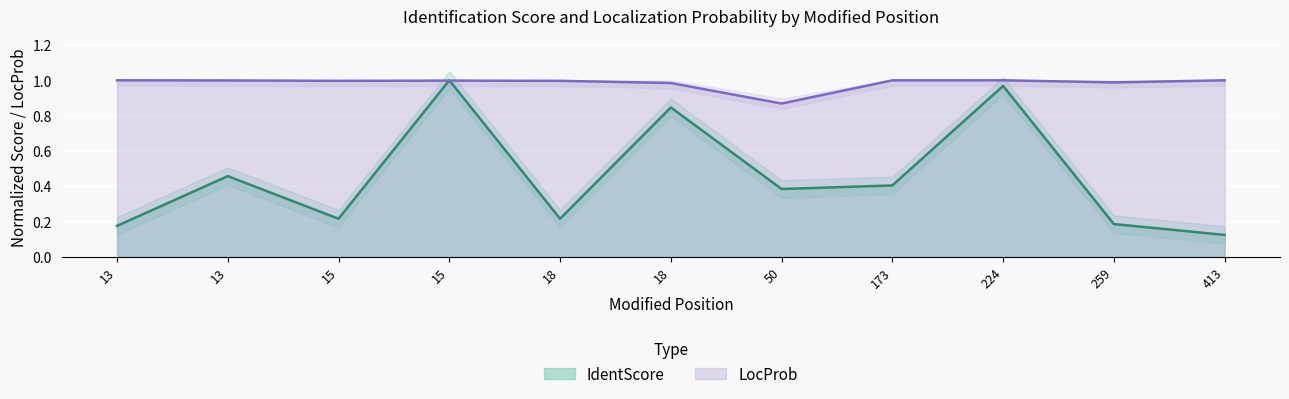

How many intersections are there between IdentScore and LocProb?

2